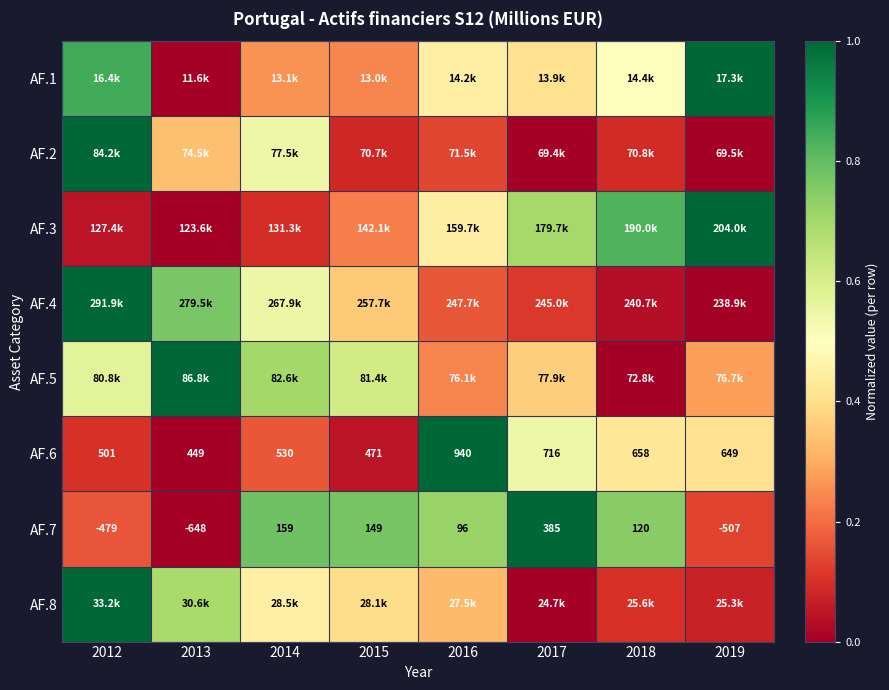

How many values in the AF.6 series are below 649?

4